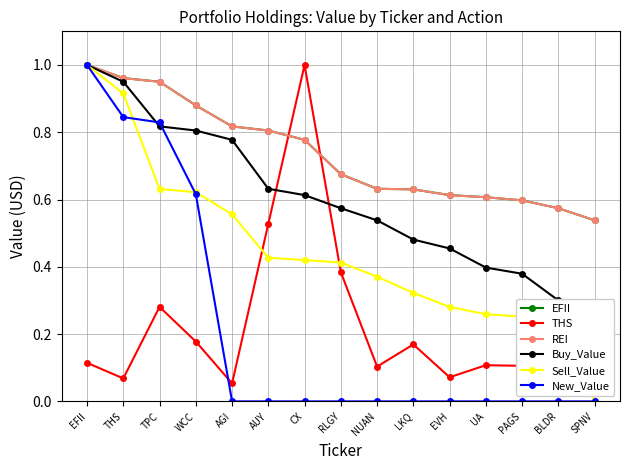

At which label is EFII closest to 0?

SPNV